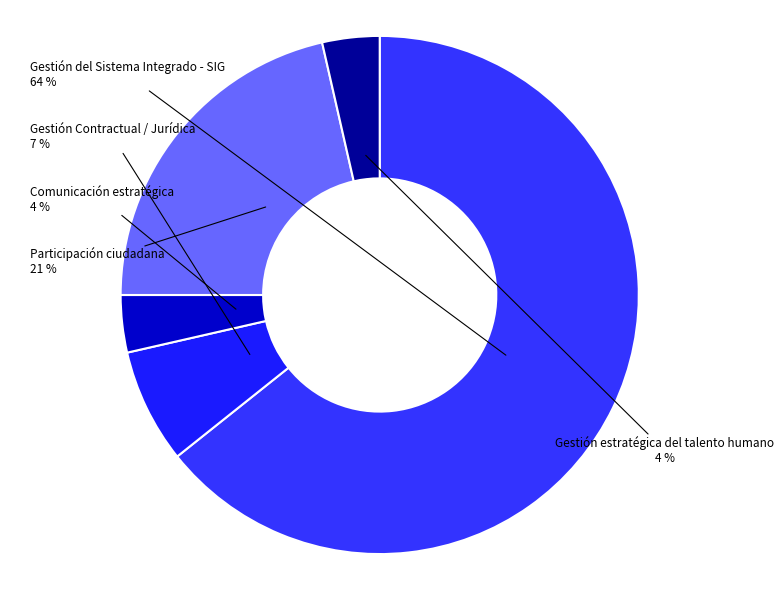

What is the largest slice in the pie chart?

Gestión del Sistema Integrado - SIG